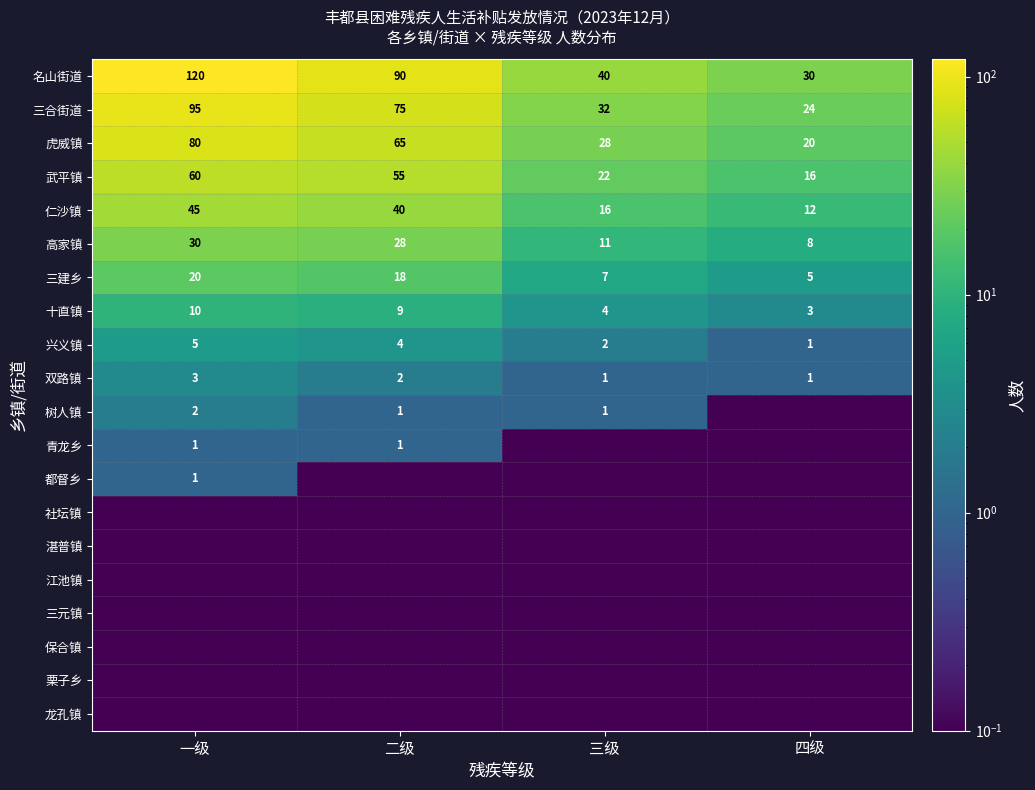

At which label does 虎威镇 reach its peak?

一级